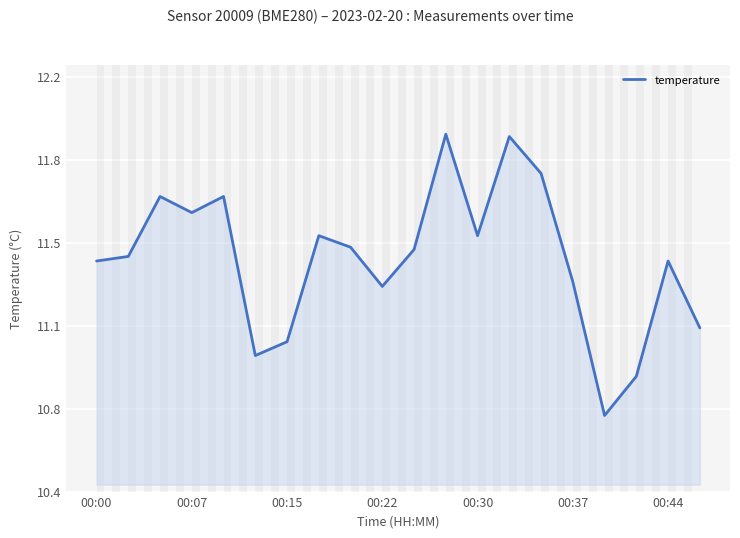

What is the difference between the maximum and minimum values?

1.2